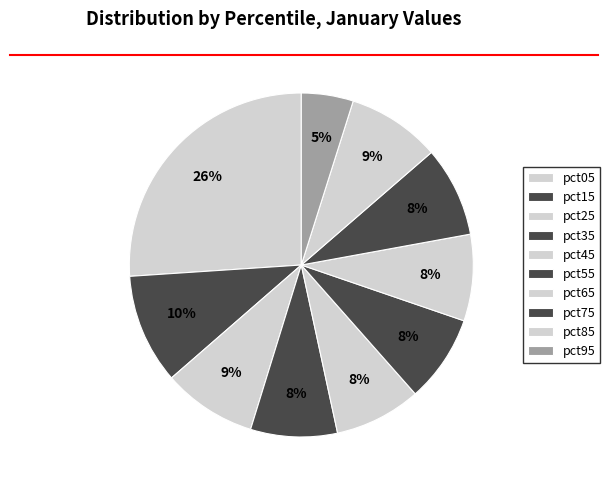

Which category has the biggest portion of the pie?

pct05